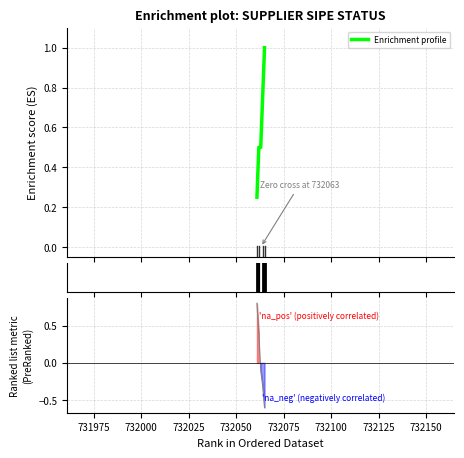

Which series ends up on top after the final intersection of Ranking metric scores and Enrichment profile?

Enrichment profile